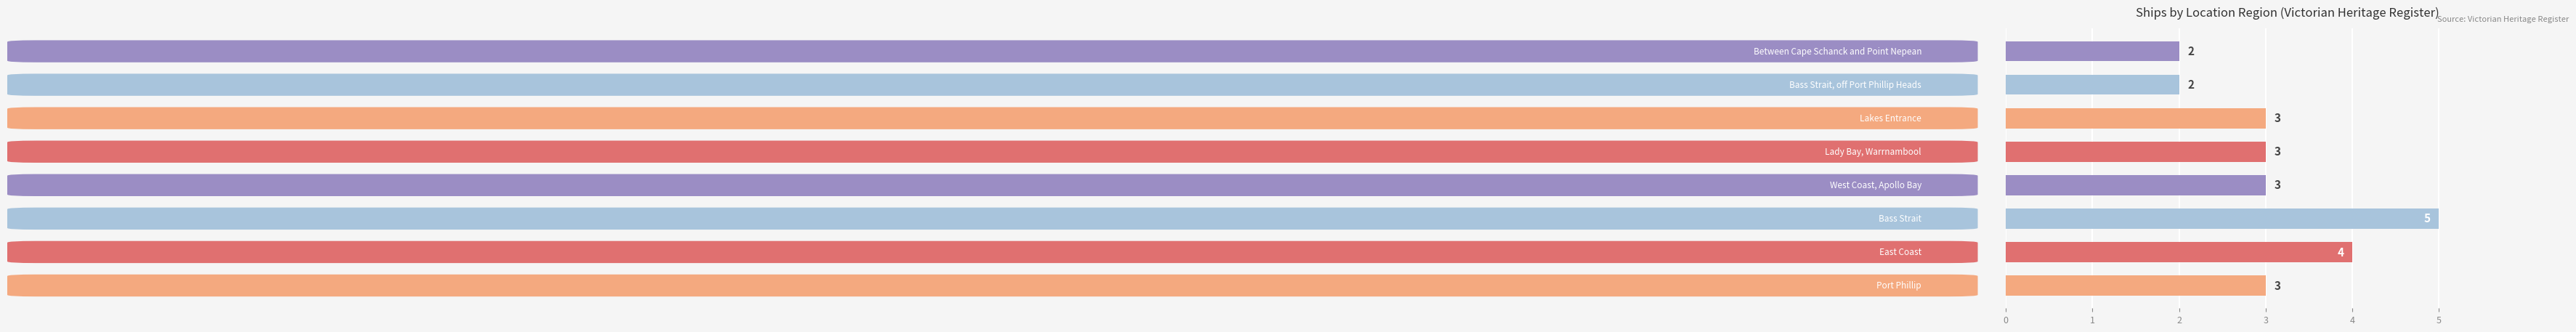

Count the values in the range 3 to 4.

5